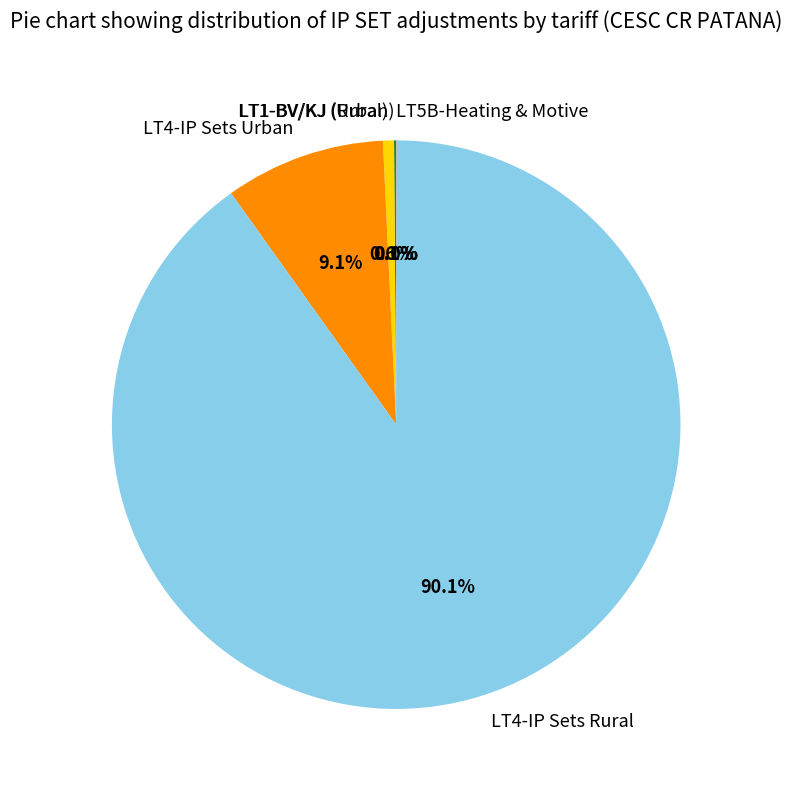

What is the largest slice in the pie chart?

LT4-IP Sets Rural